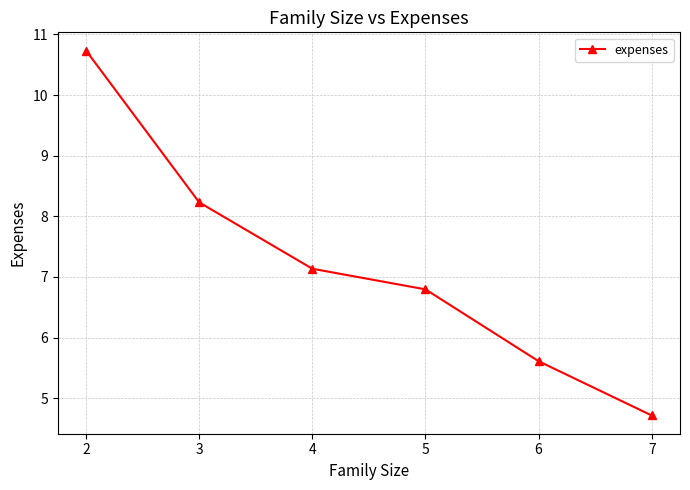

Is it true that the value at 6 is 7.7?

False